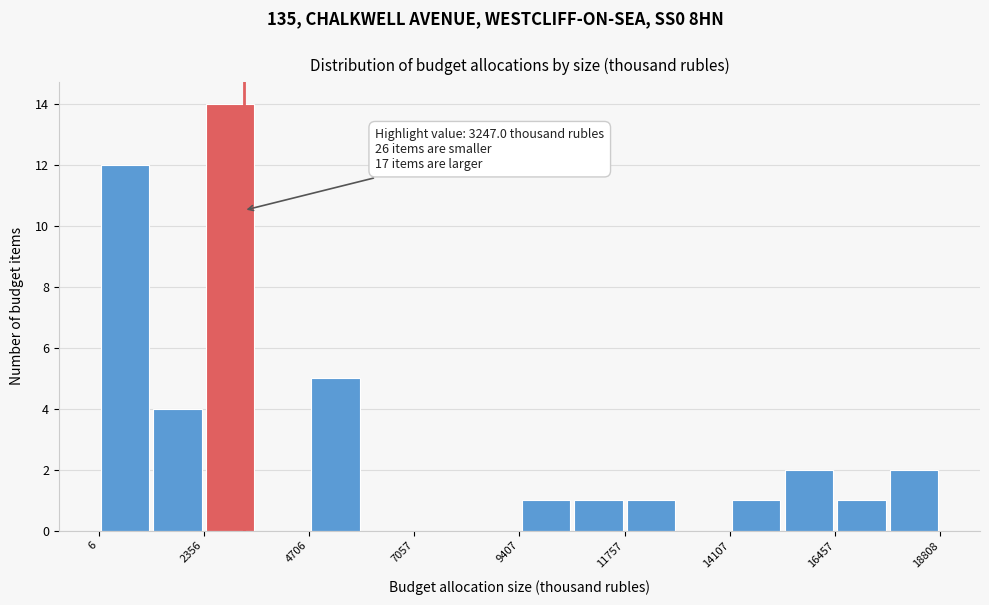

Around what value on the x-axis is the tallest bar? Give the approximate position of its centre, as read against the axis.

3000